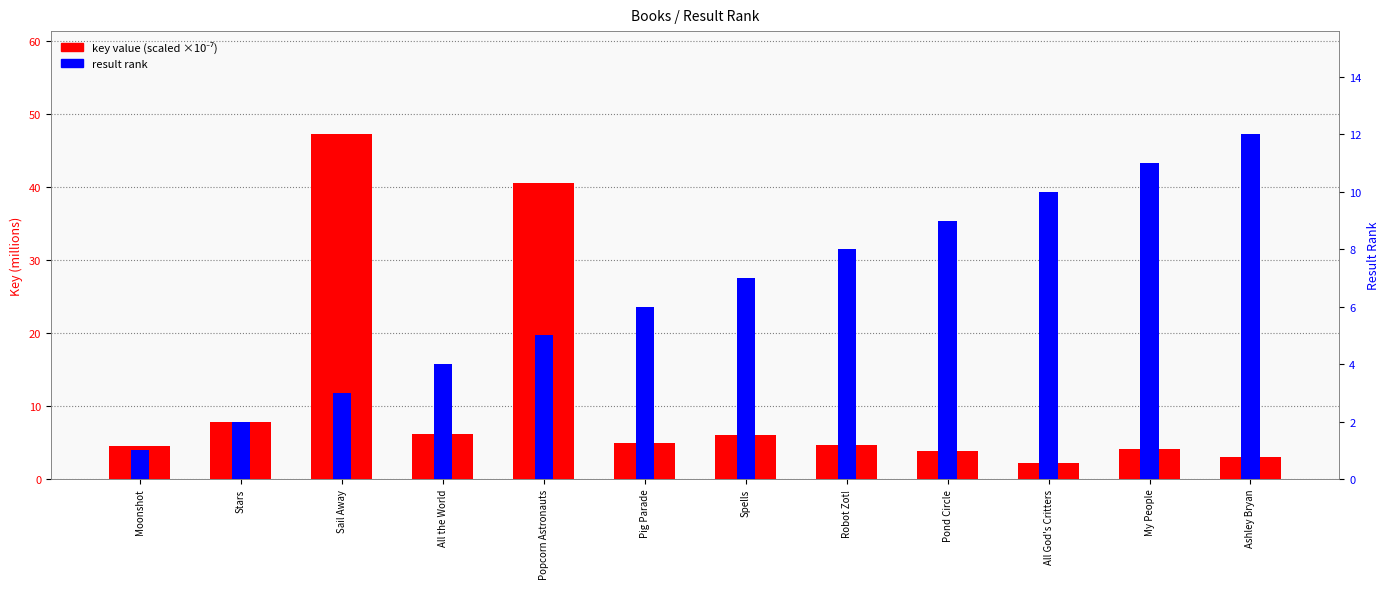

What is the approximate value of result rank at Moonshot?

1.0